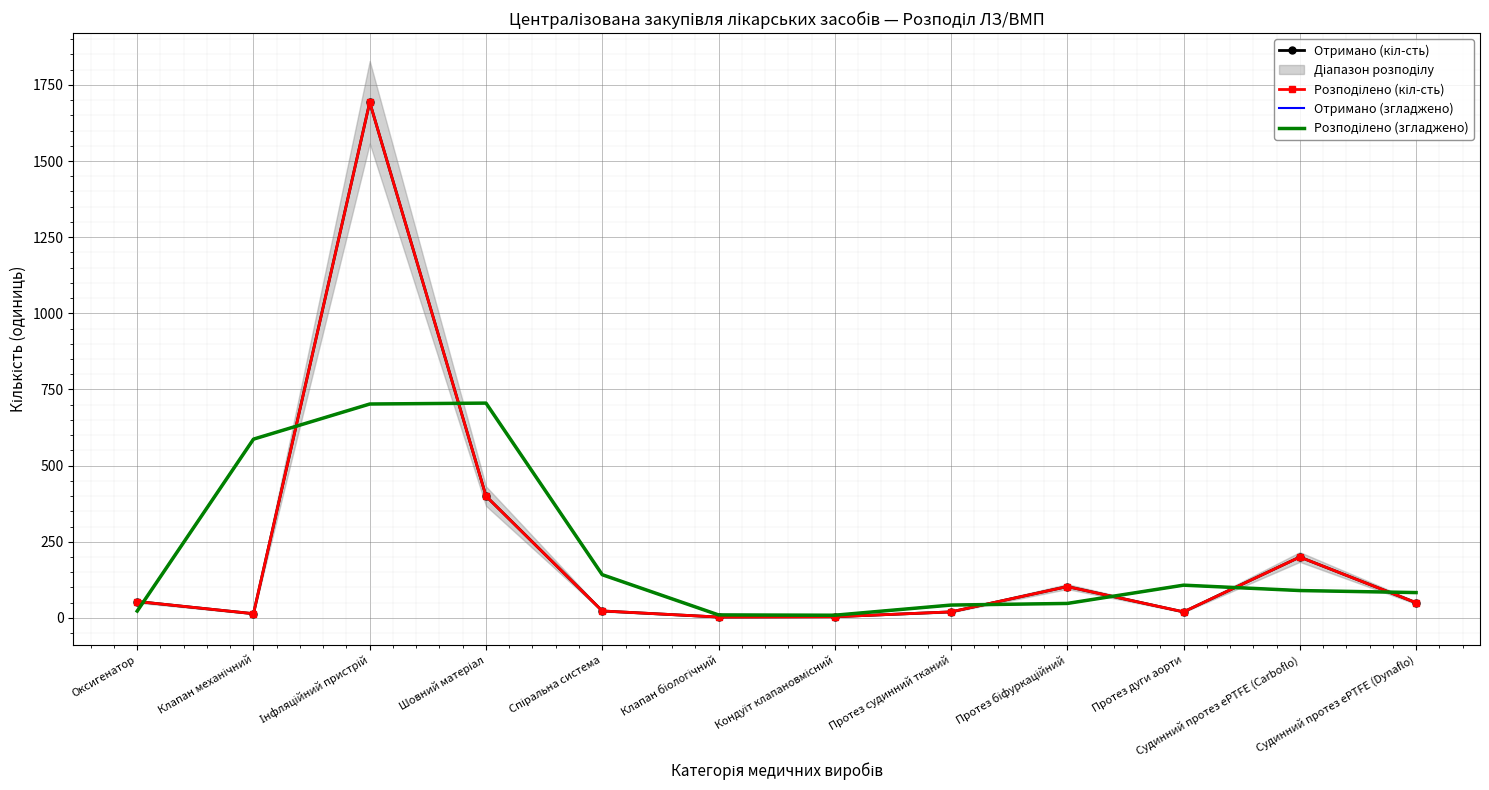

Is it true that Отримано (кіл-сть) equals 80.2 at Судинний протез ePTFE (Carboflo)?

False